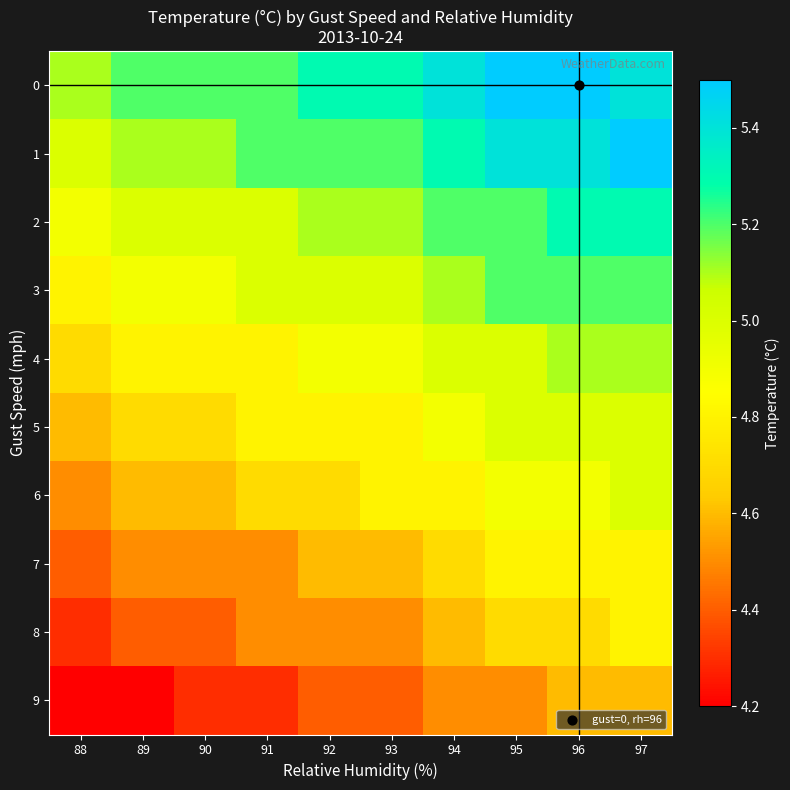

What is the total value across all series at 94?

49.5